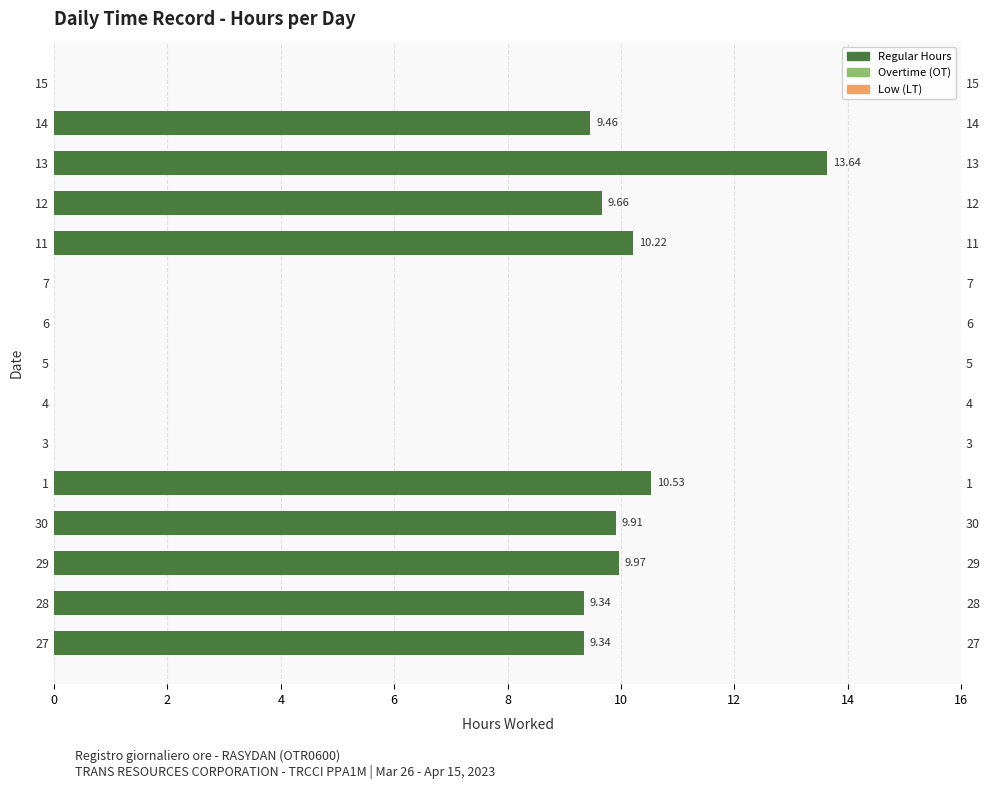

Is the value of Overtime (OT) at 4 greater than the value of Low (LT) at 11?

No